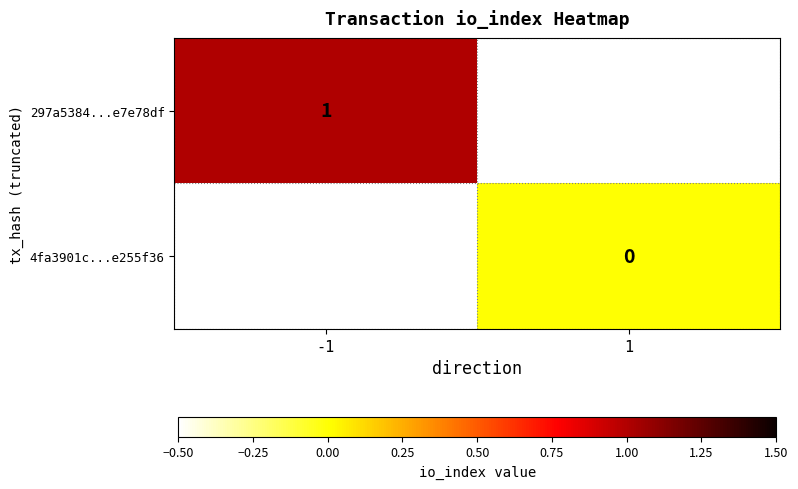

What is the maximum value shown in the chart?

1.0